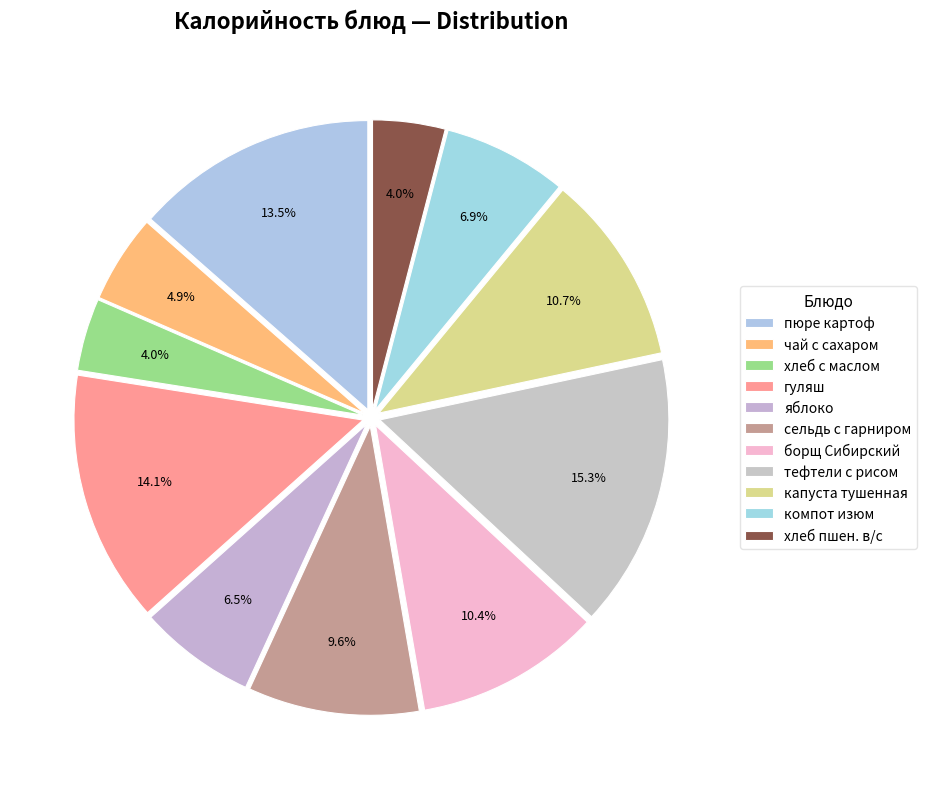

How many segments does this pie chart have?

11